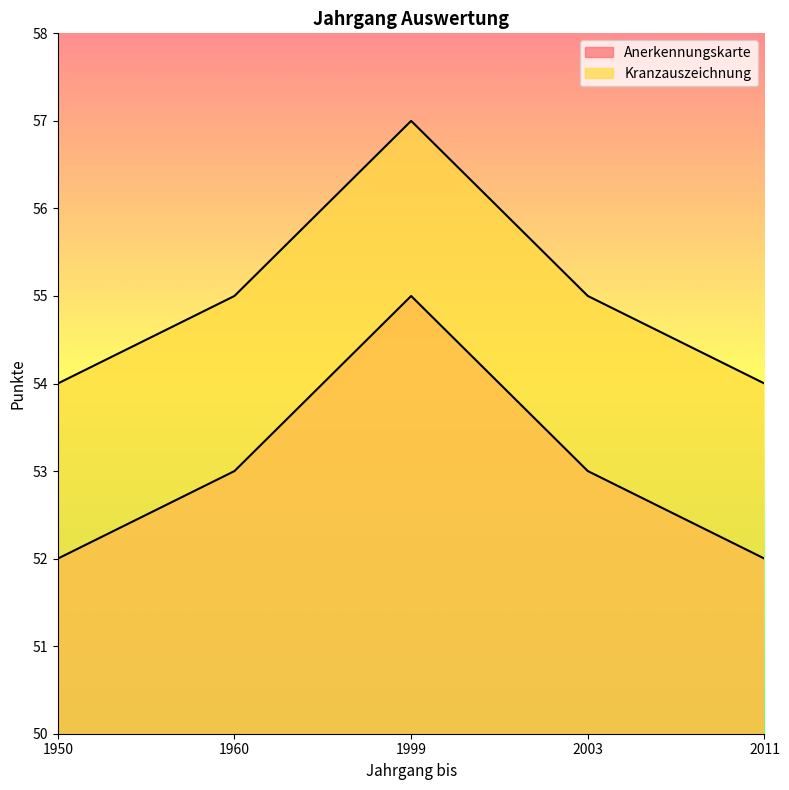

Where does the Kranzauszeichnung series first go above 55?

1999